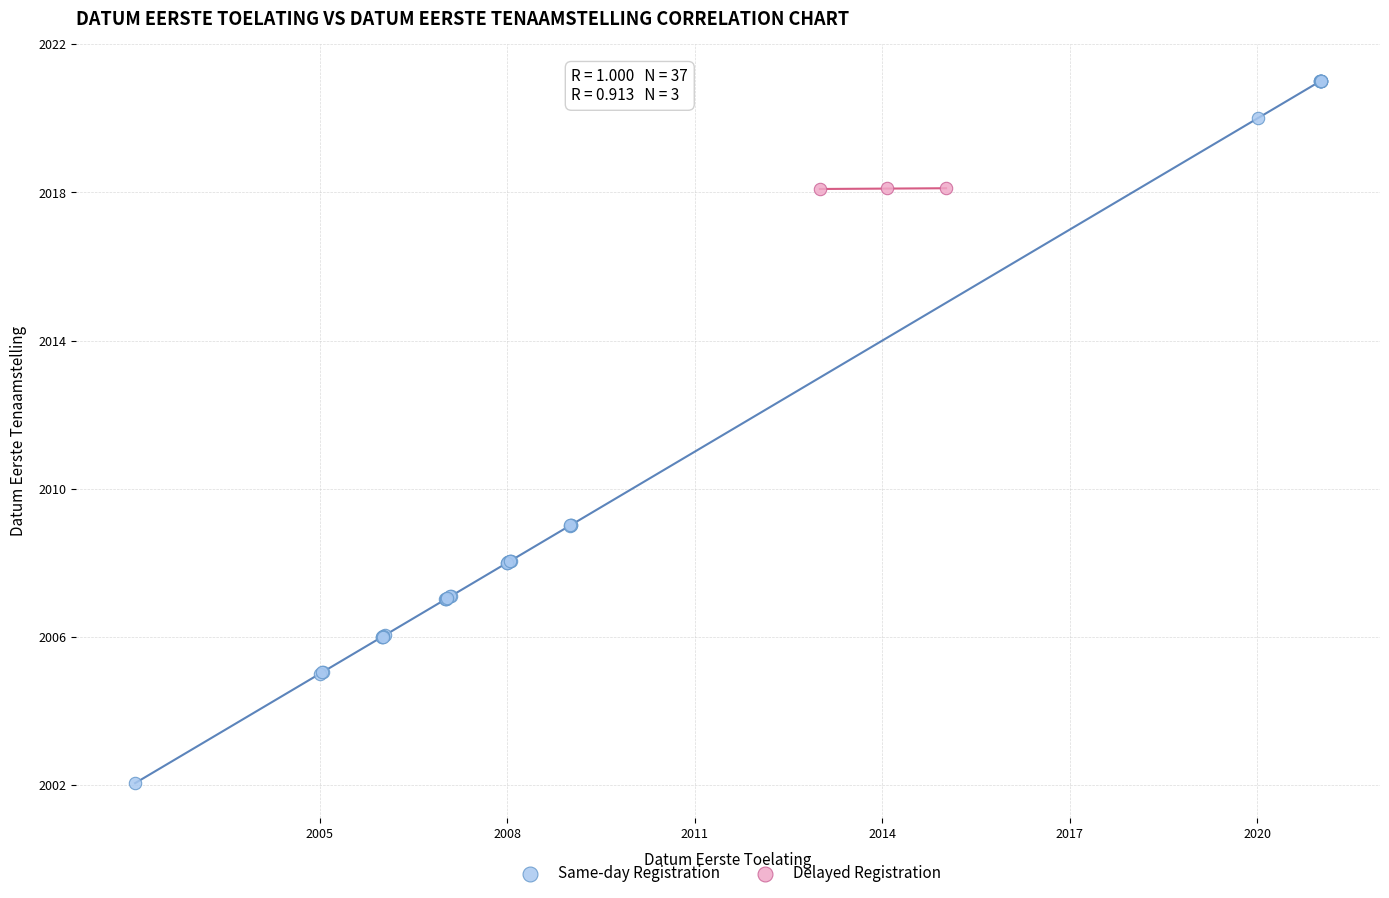

Which series has the largest Y range (max minus min)?

Same-day Registration